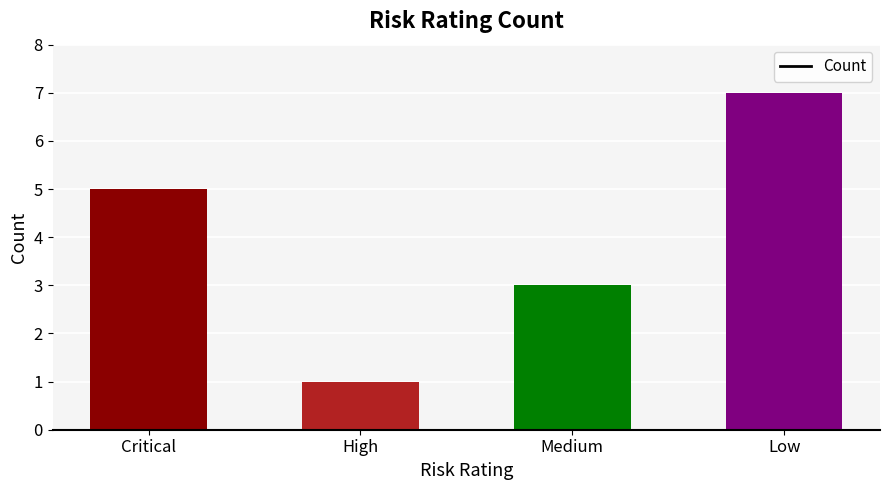

The value at Critical is 5. True or false?

True